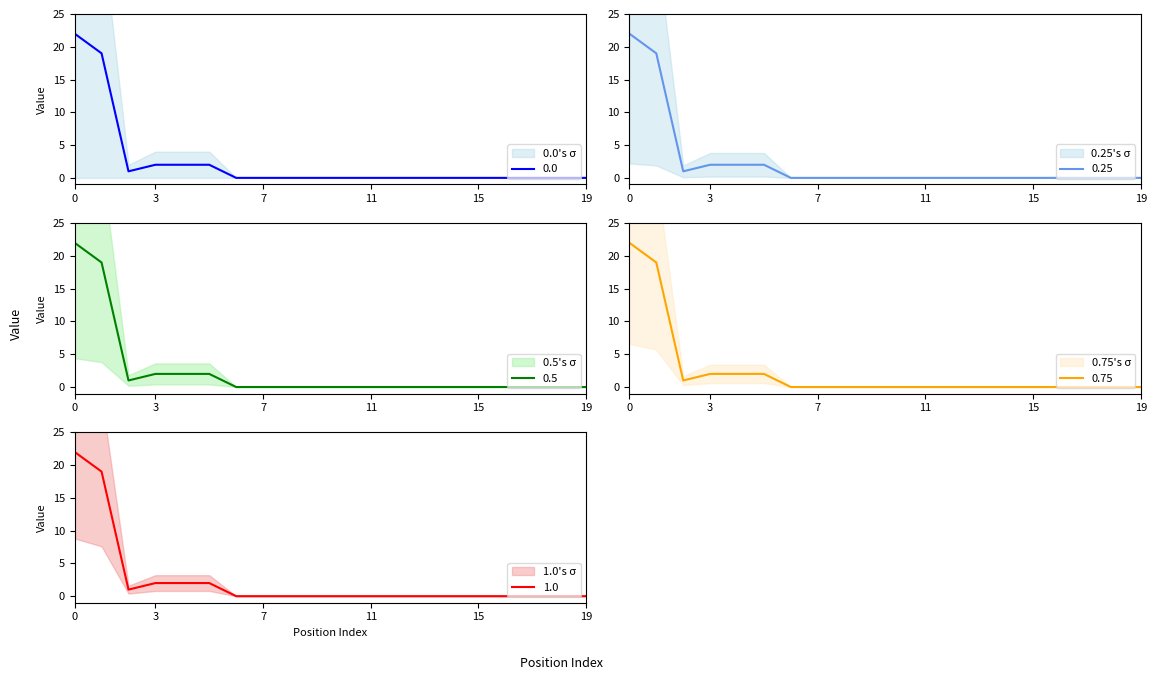

What is the difference between the maximum and minimum values?

22